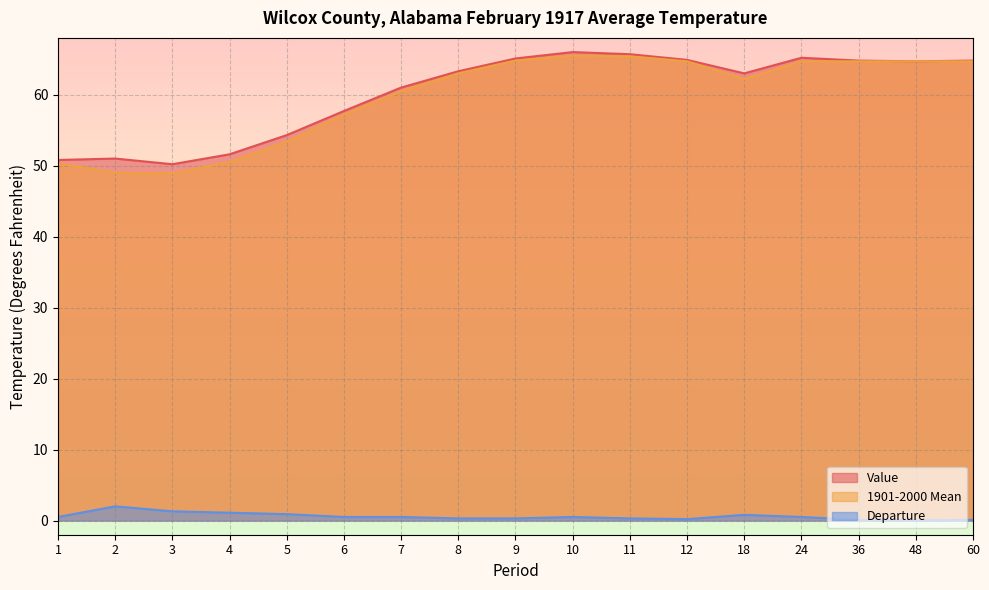

Between 18 and 4, which is larger?

18